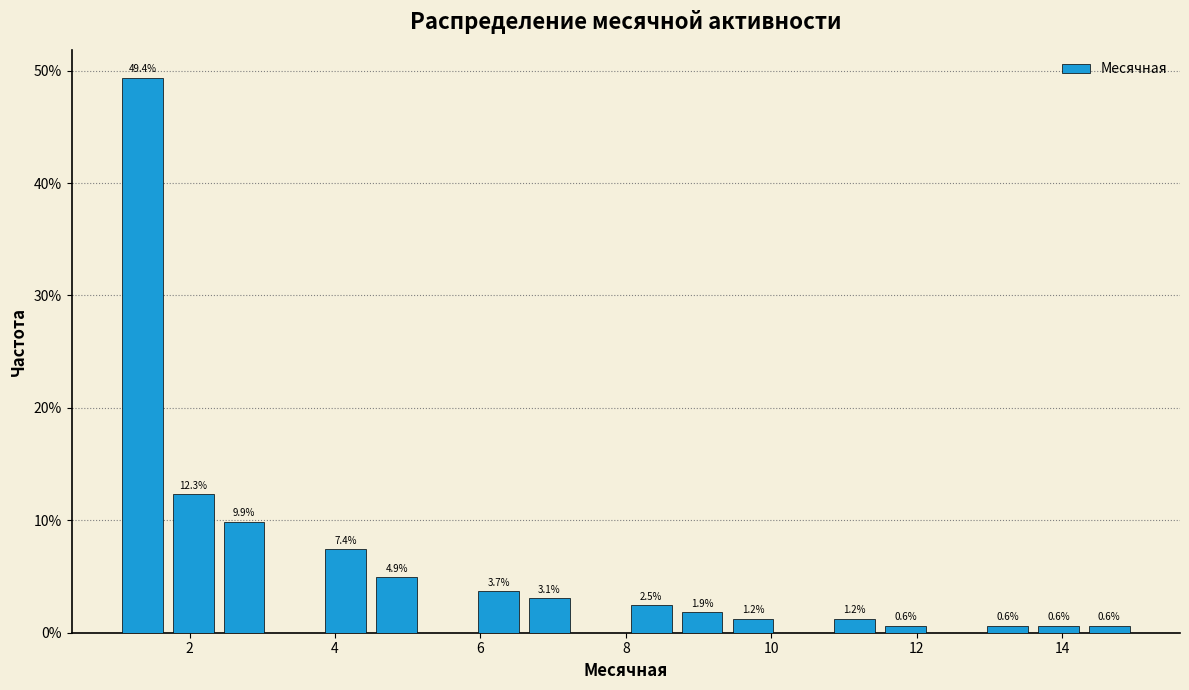

Around what value on the x-axis is the tallest bar? Give the approximate position of its centre, as read against the axis.

1.4